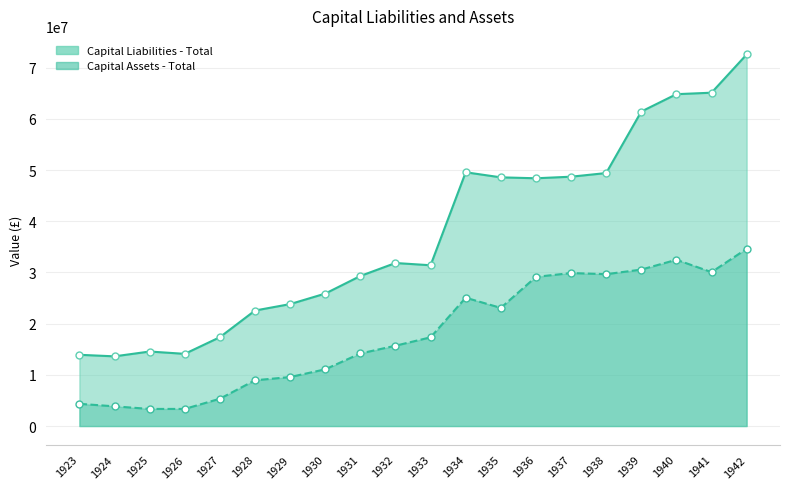

At how many categories does at least one series exceed 18519578?

15